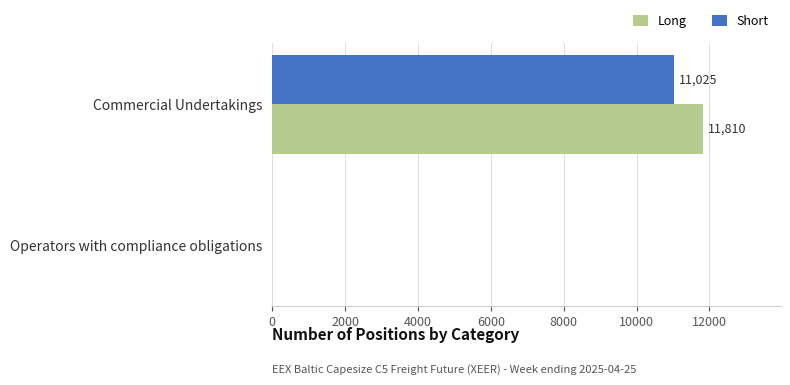

What is the sum of the Long values at Operators with compliance obligations and Commercial Undertakings?

11810